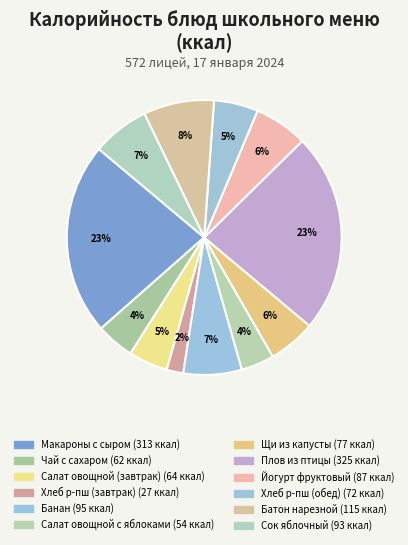

How many segments does this pie chart have?

12